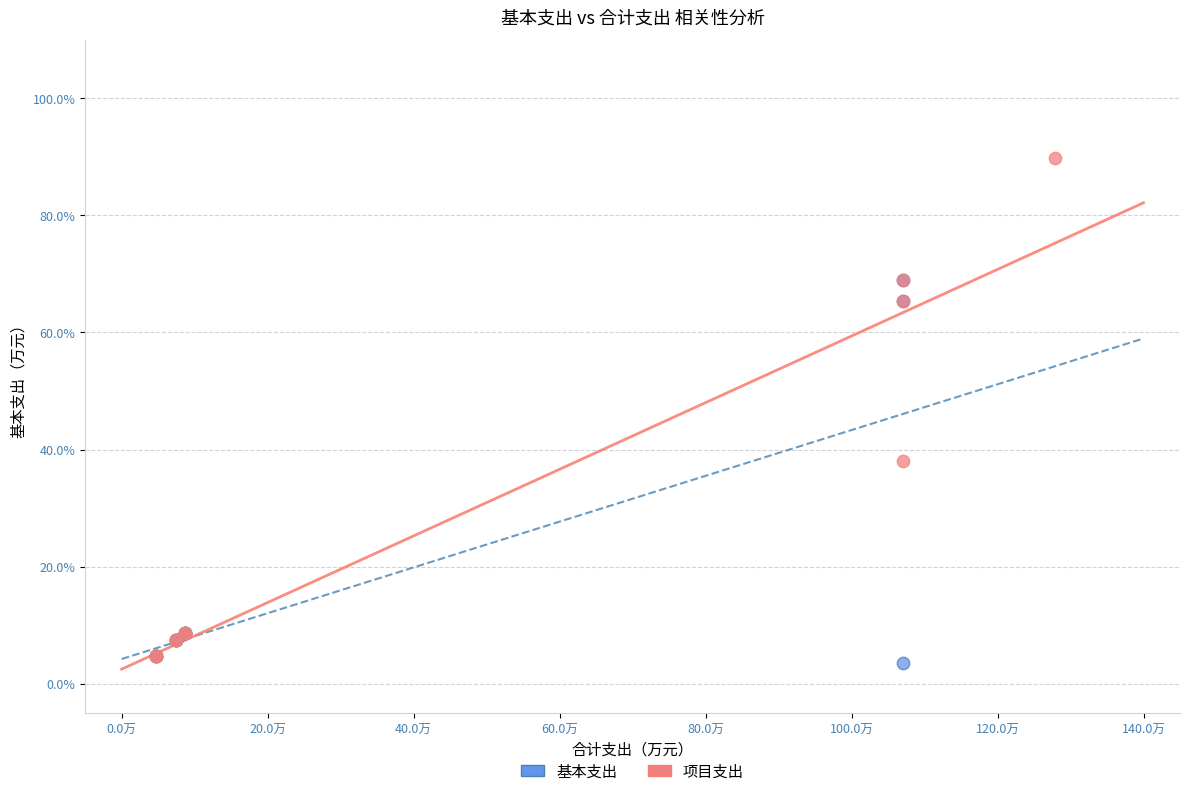

Which series contains the highest Y value?

项目支出